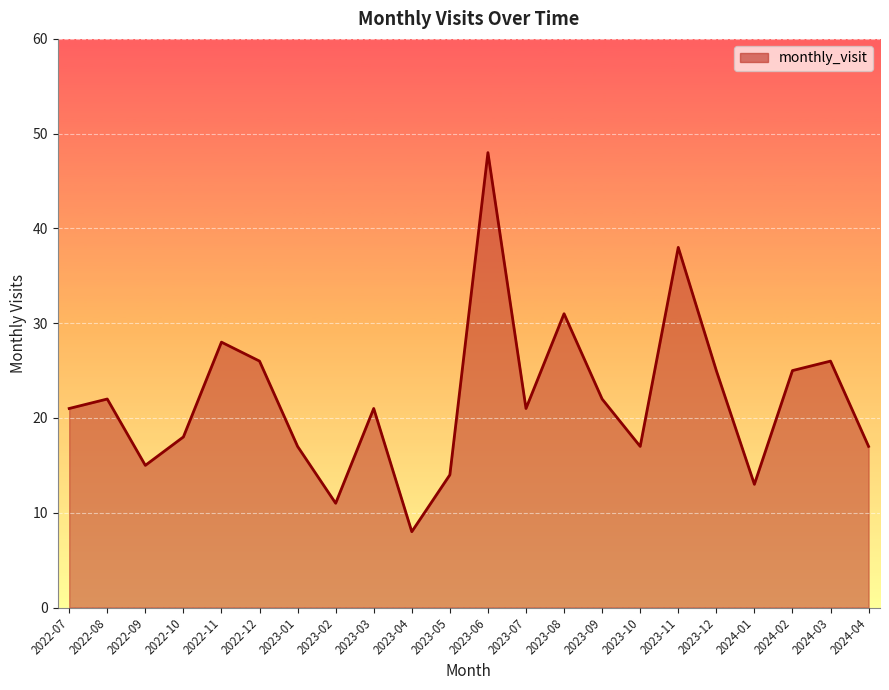

What is the average value?

22